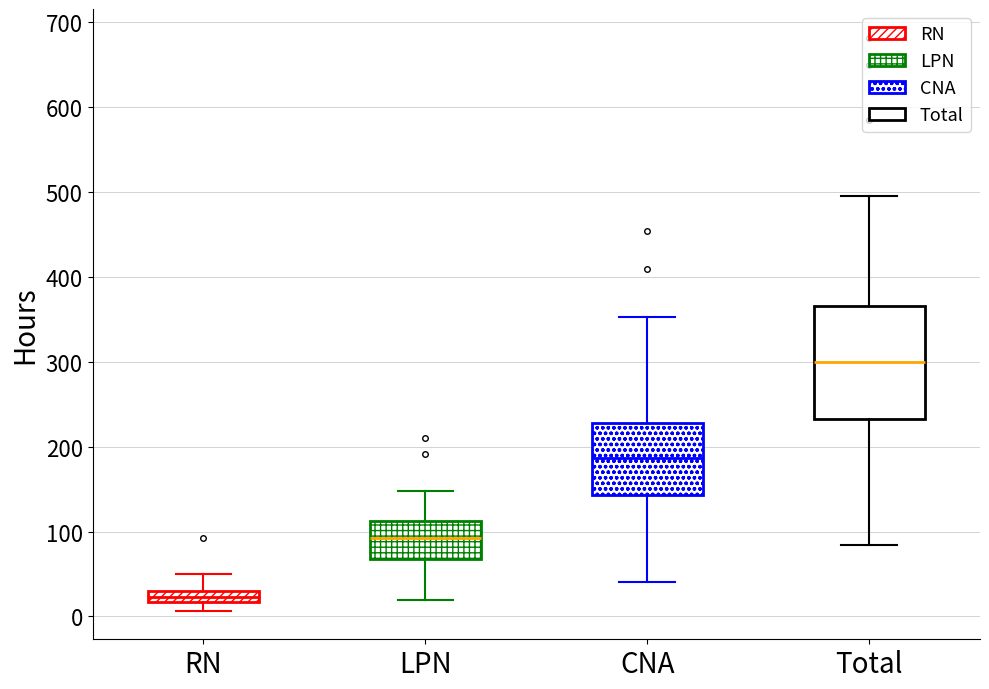

Where is the upper edge of the box for CNA on the y-axis? The values are not printed on the chart, so give them approximately, as read against the axis.

230